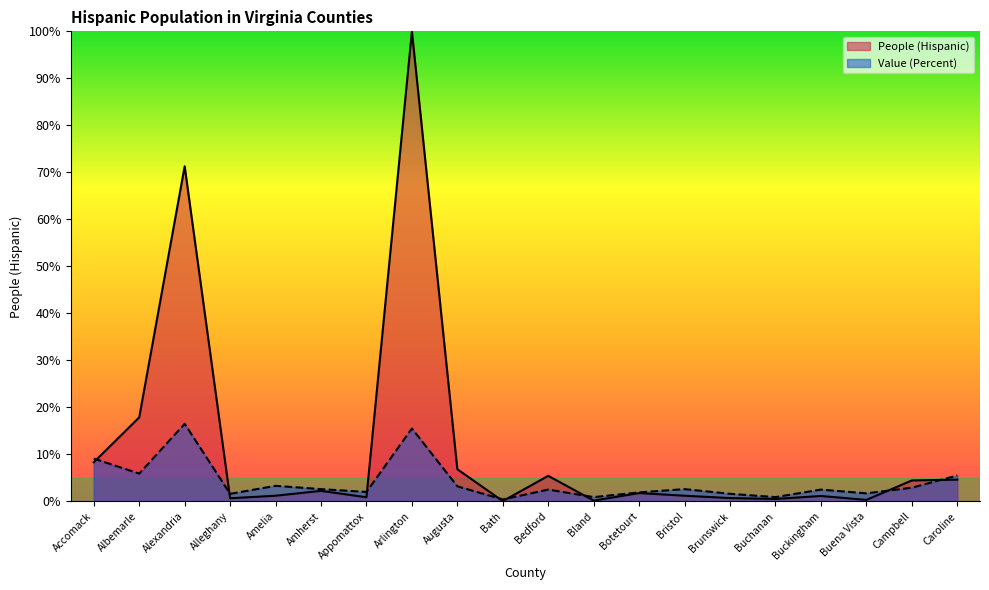

Rank the series by their average value, from highest to lowest.

People (Hispanic), Value (Percent)